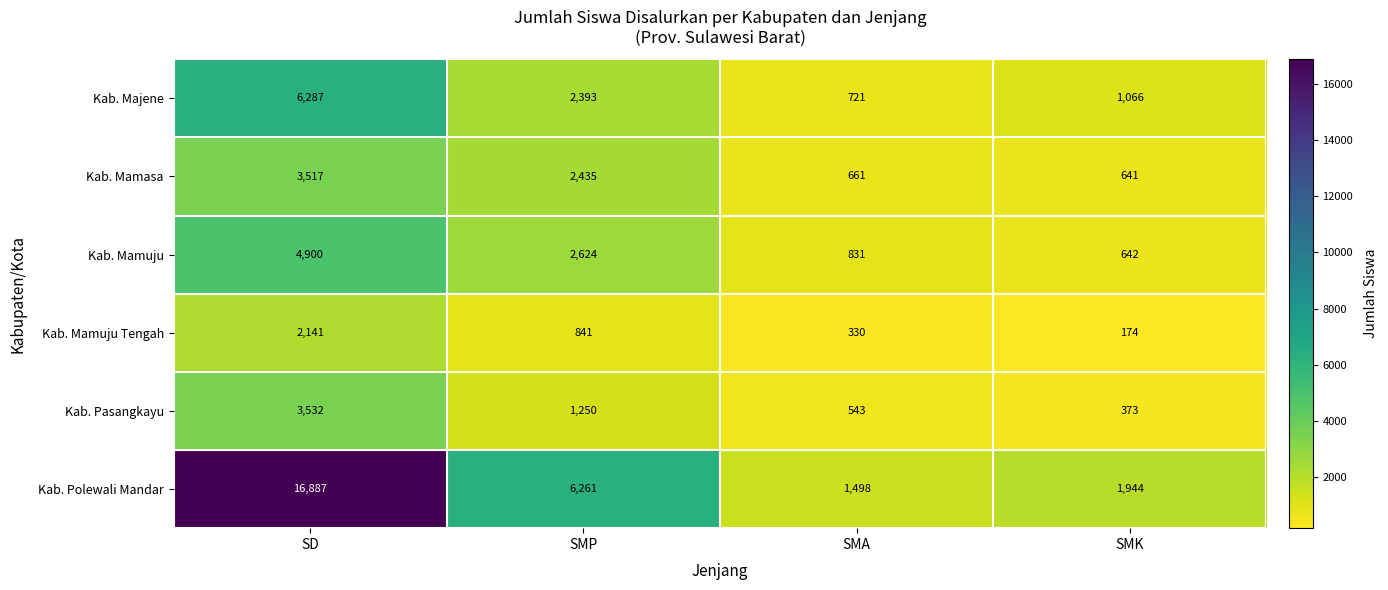

What is the difference between the Kab. Mamasa values at SMK and SD?

2876